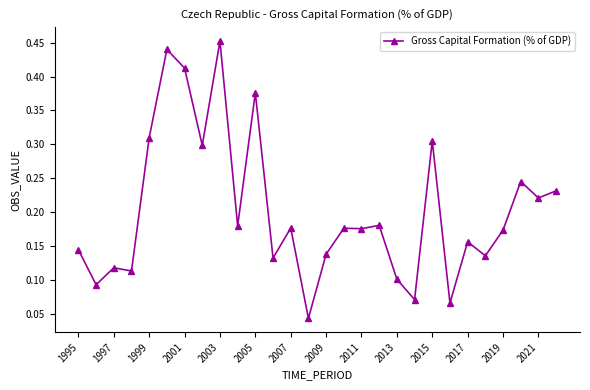

What is the sum of all values?

5.7